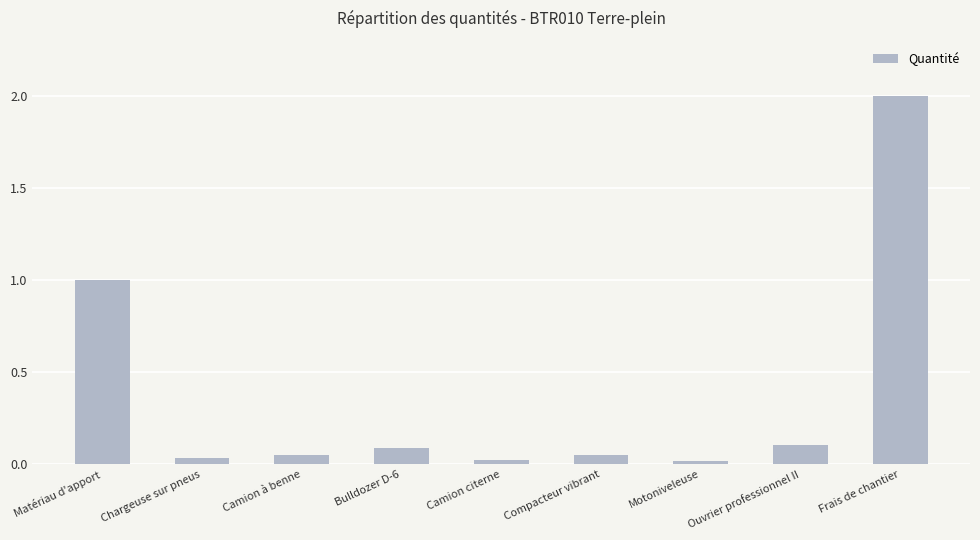

What is the greatest value displayed?

2.0